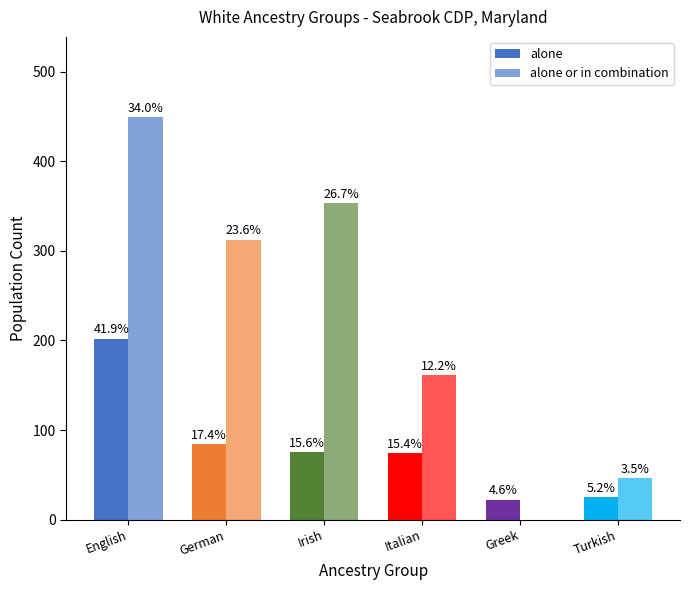

At which label does alone or in combination reach its peak?

English